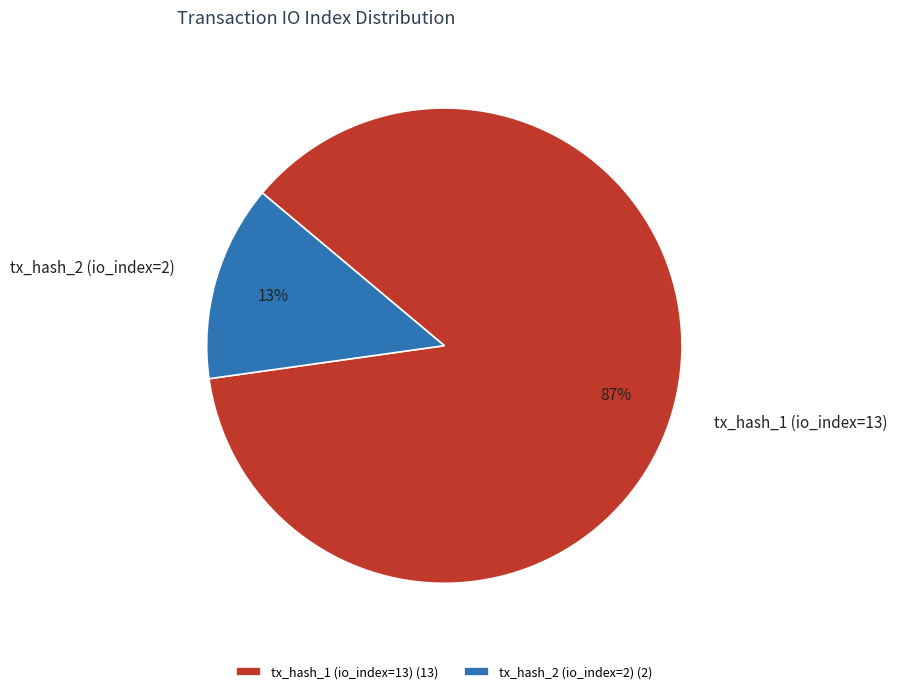

Which has a higher value, tx_hash_1 (io_index=13) or tx_hash_2 (io_index=2)?

tx_hash_1 (io_index=13)